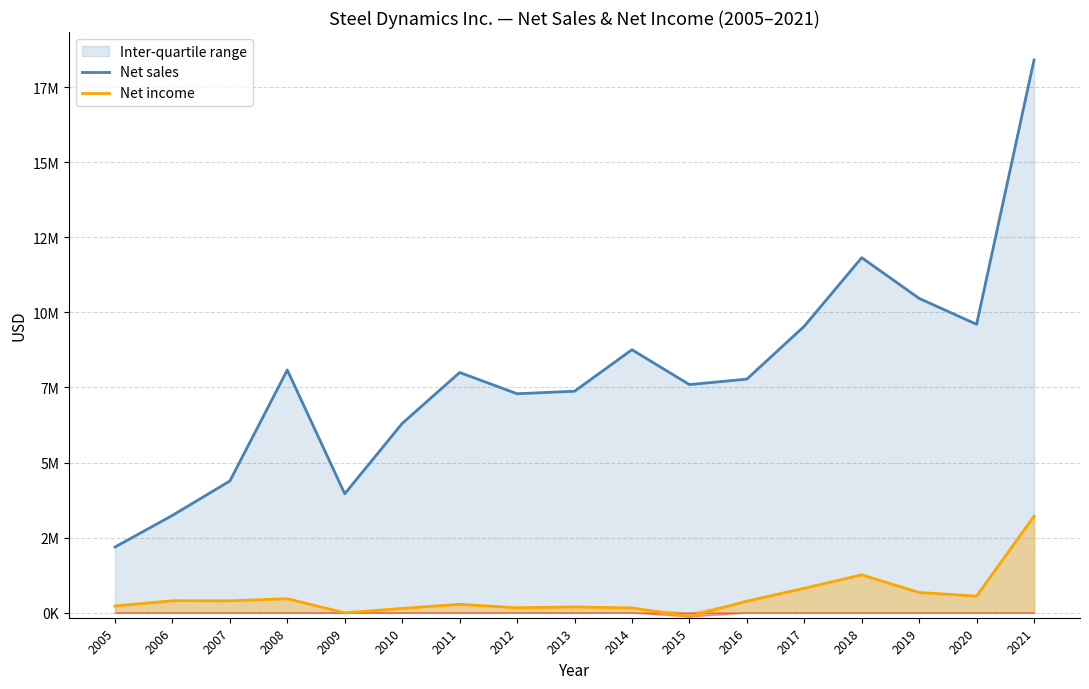

Does the chart display data point markers on the line(s)?

No